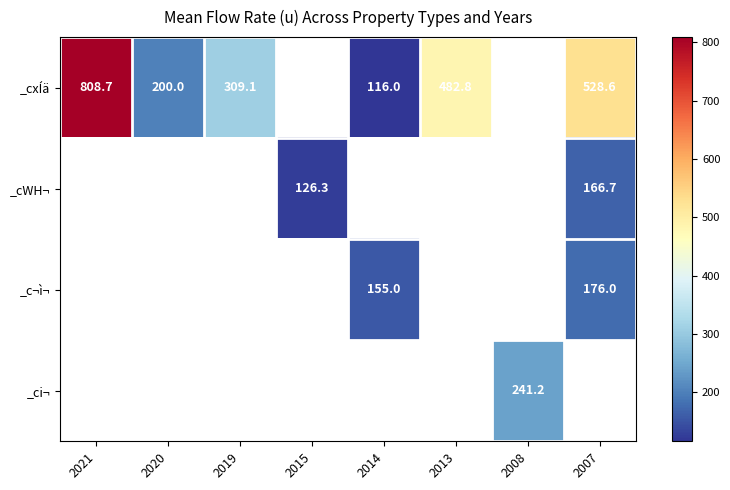

True or false: _c¬ì¬ has a value of 257.0 at 2007.

False